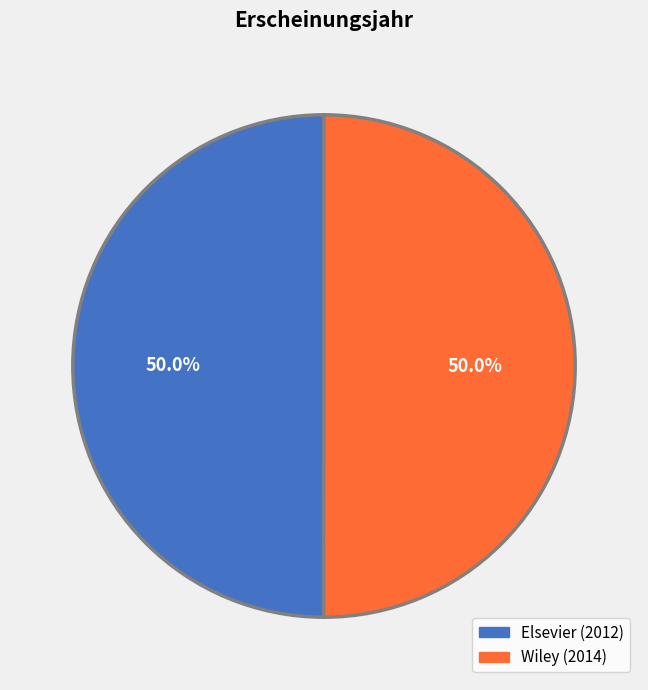

To the nearest percent, what percentage of the pie is Elsevier (2012)?

50%